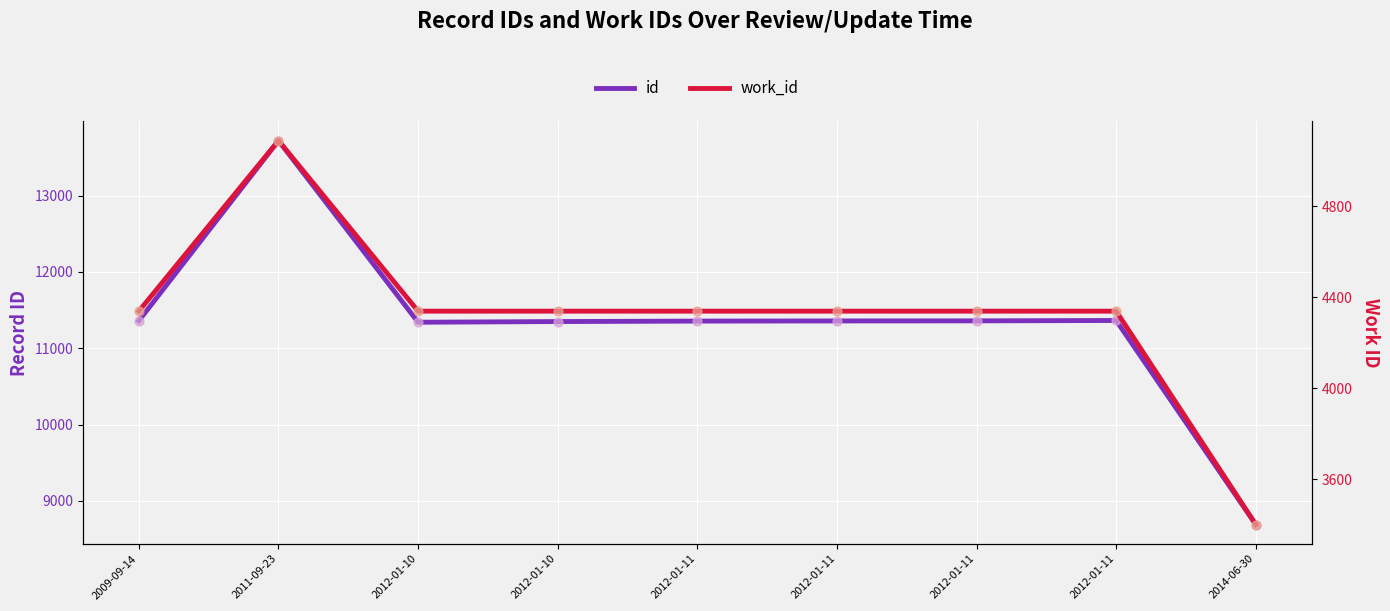

At how many categories does at least one series exceed 3857?

9